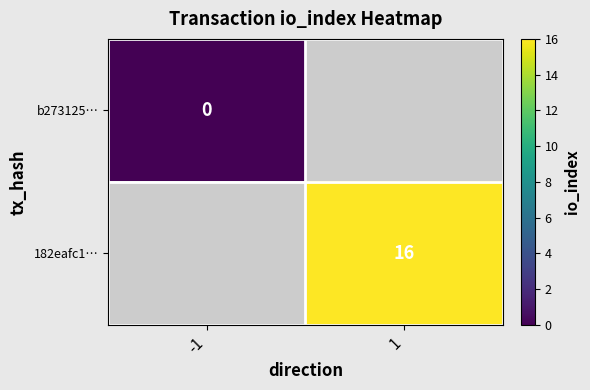

What is the total value across all series at 1?

16